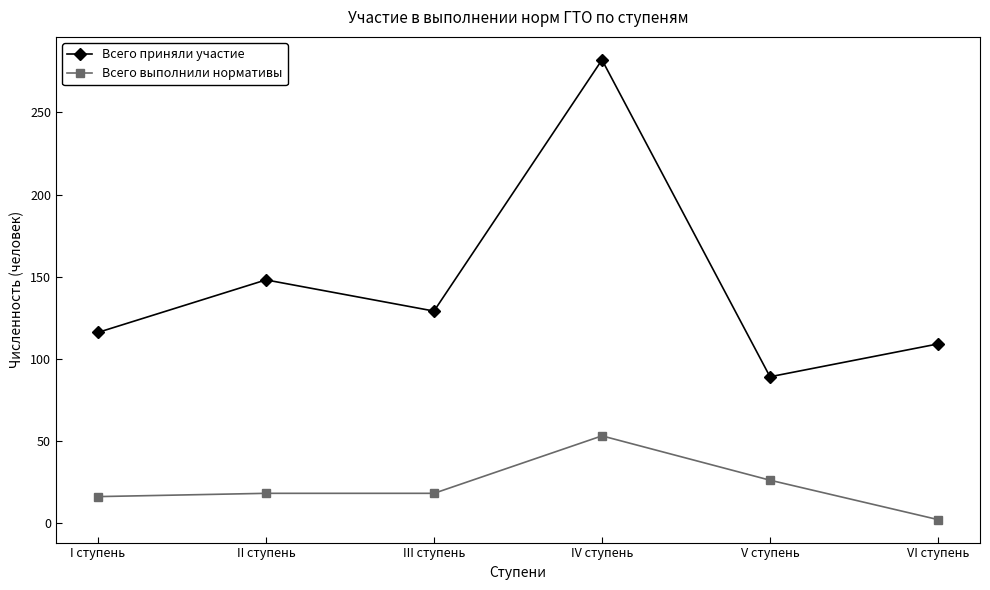

Does the chart have visible grid lines?

No